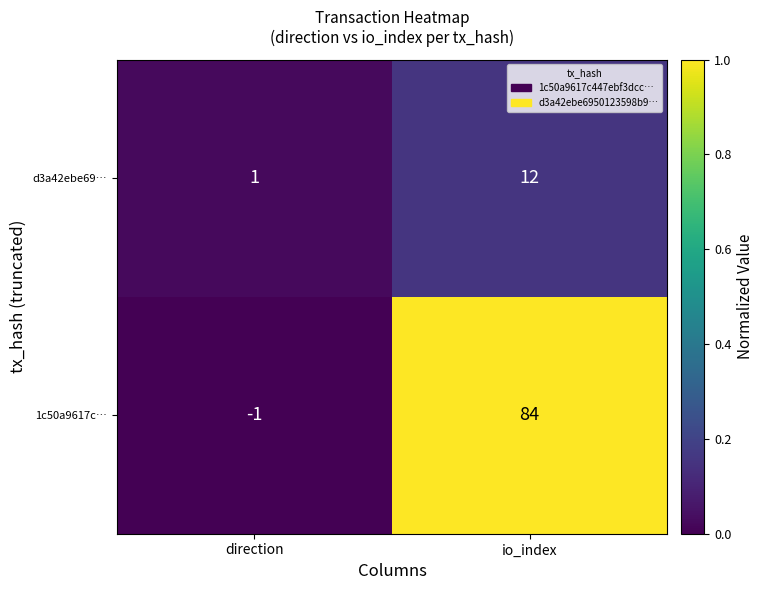

Reading right to left, transcribe all the data shown in this chart.

d3a42ebe69…: 12	1
1c50a9617c…: 84	-1